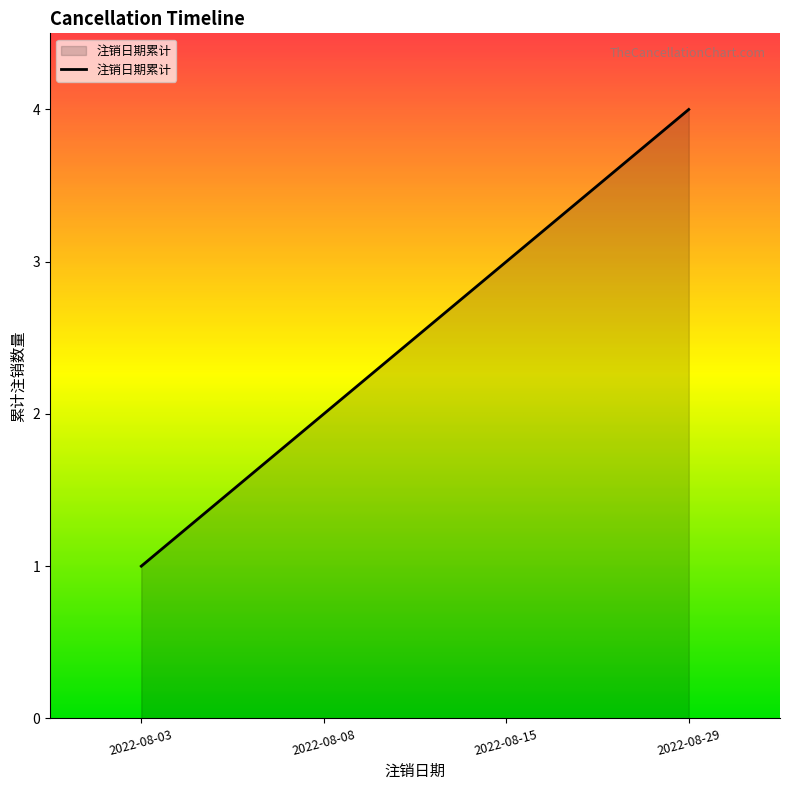

Rank the categories by value from highest to lowest.

2022-08-29, 2022-08-15, 2022-08-08, 2022-08-03